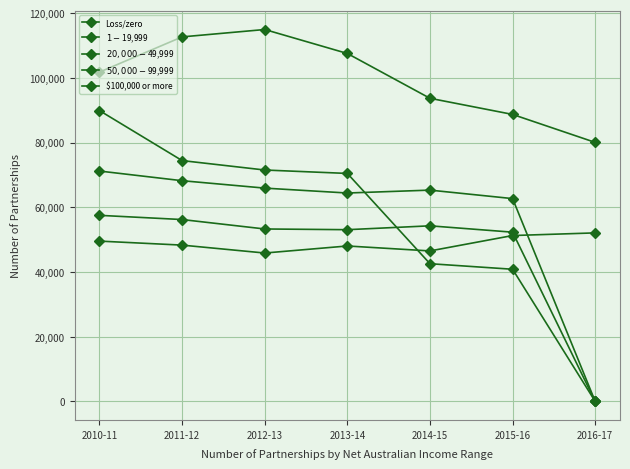

How many distinct data groups are displayed?

5